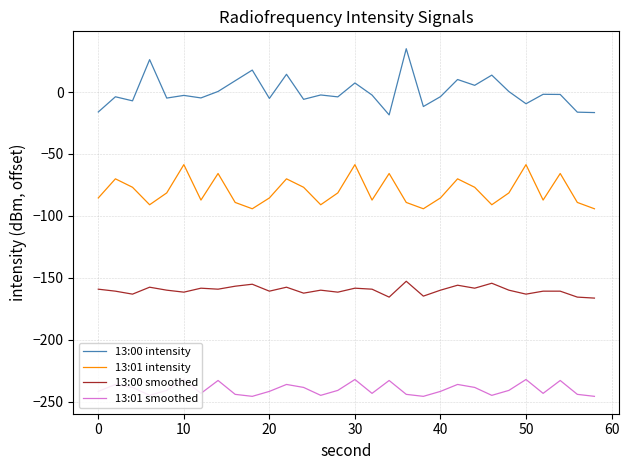

What is the difference between the maximum and minimum values in the 13:00 smoothed series?

13.6